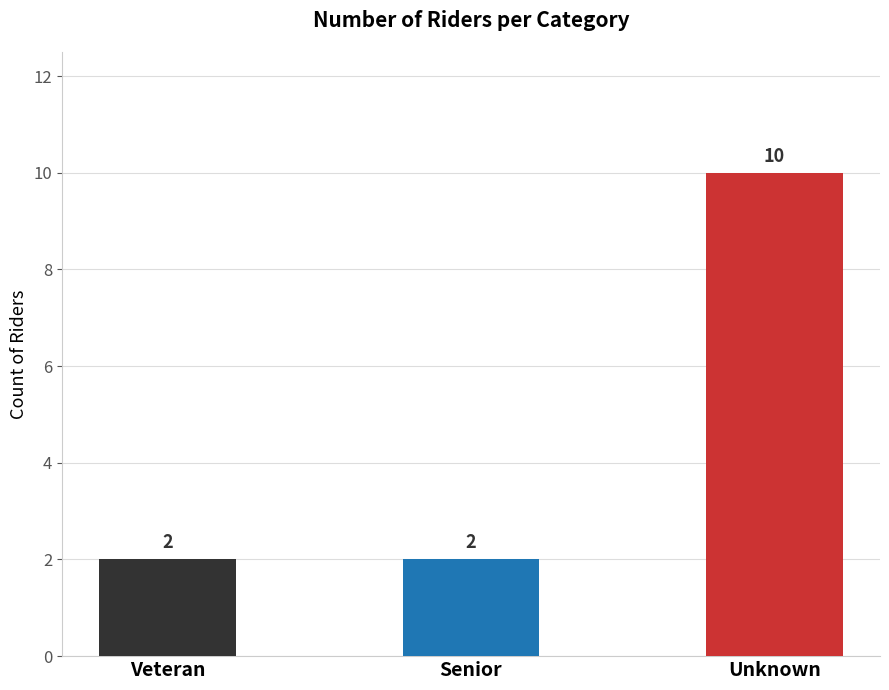

Reading left to right, transcribe all the data shown in this chart.

2	2	10